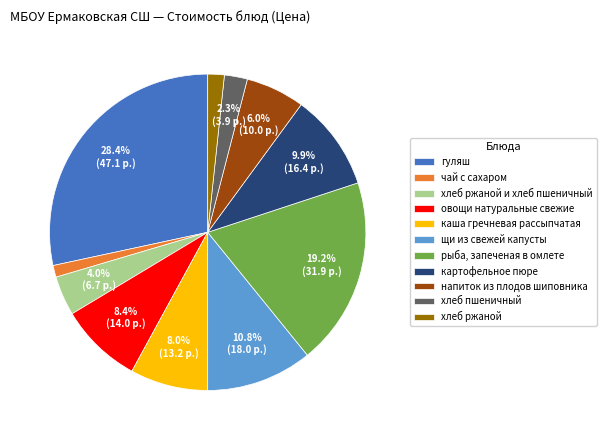

Does напиток из плодов шиповника account for over 50% of the chart?

No